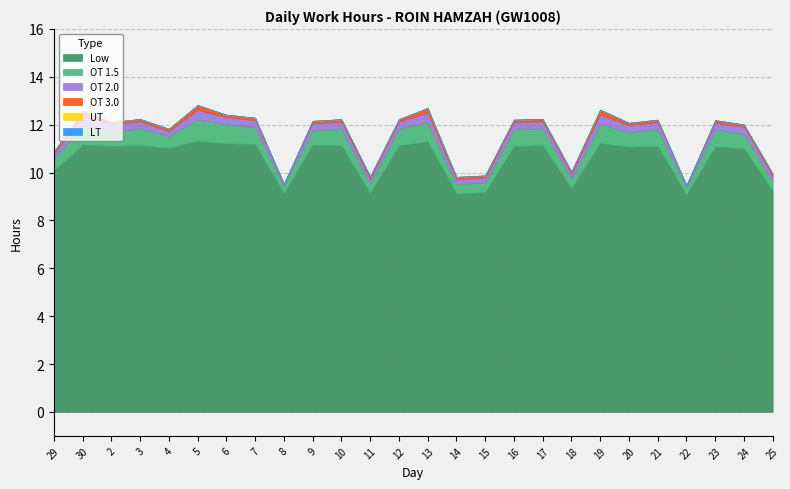

What is the label of the 21st point from the left?

20